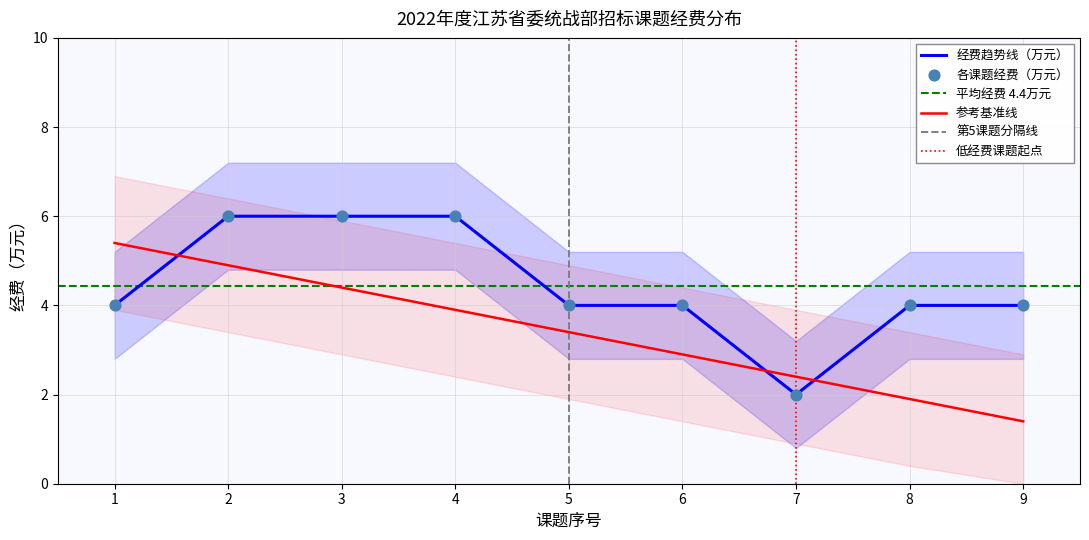

What is the change in value from 4 to 5?

-2